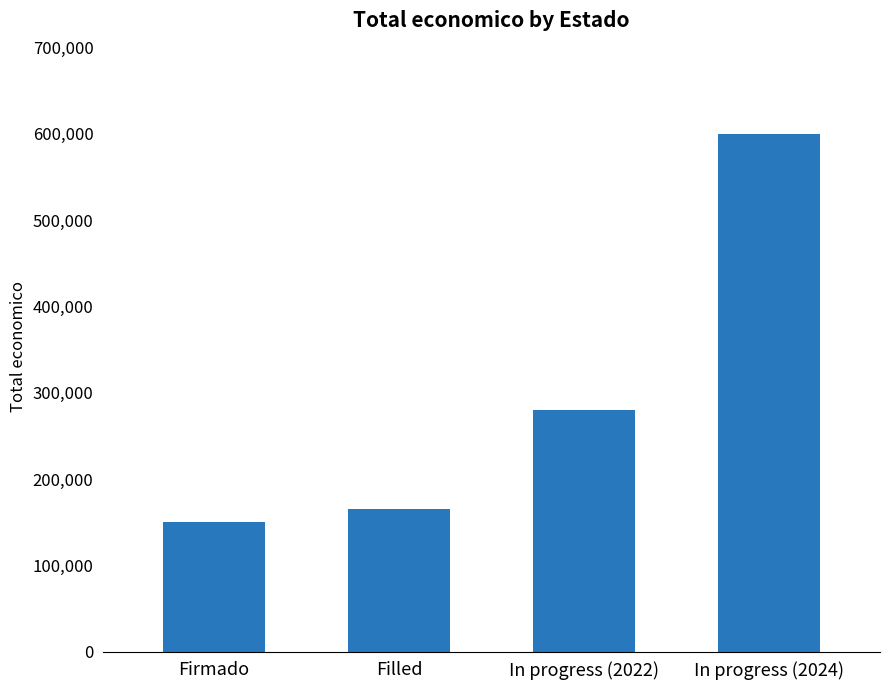

What is the smallest value displayed?

150000